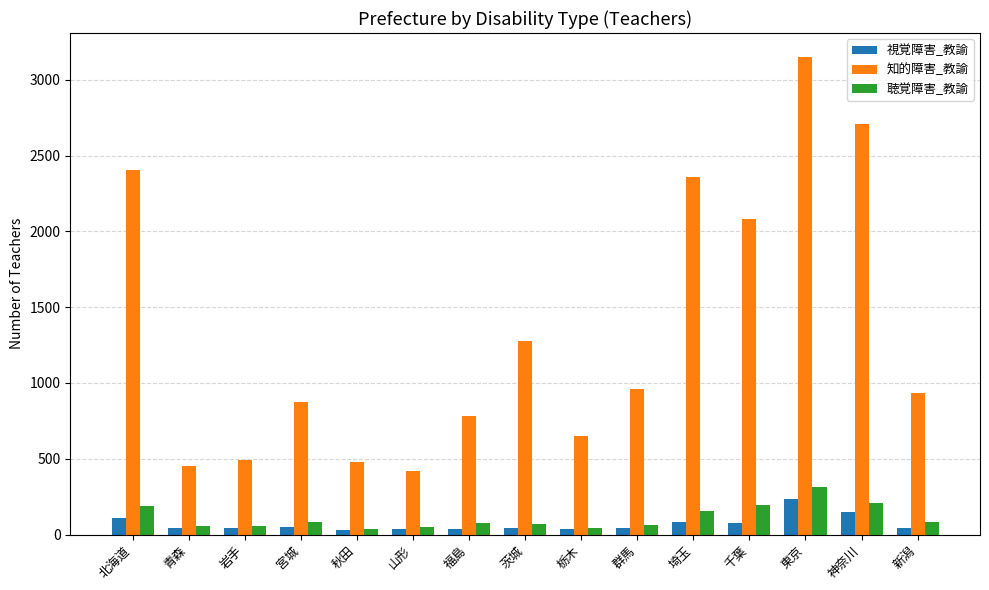

How many data points in 視覚障害_教諭 are less than 46?

6